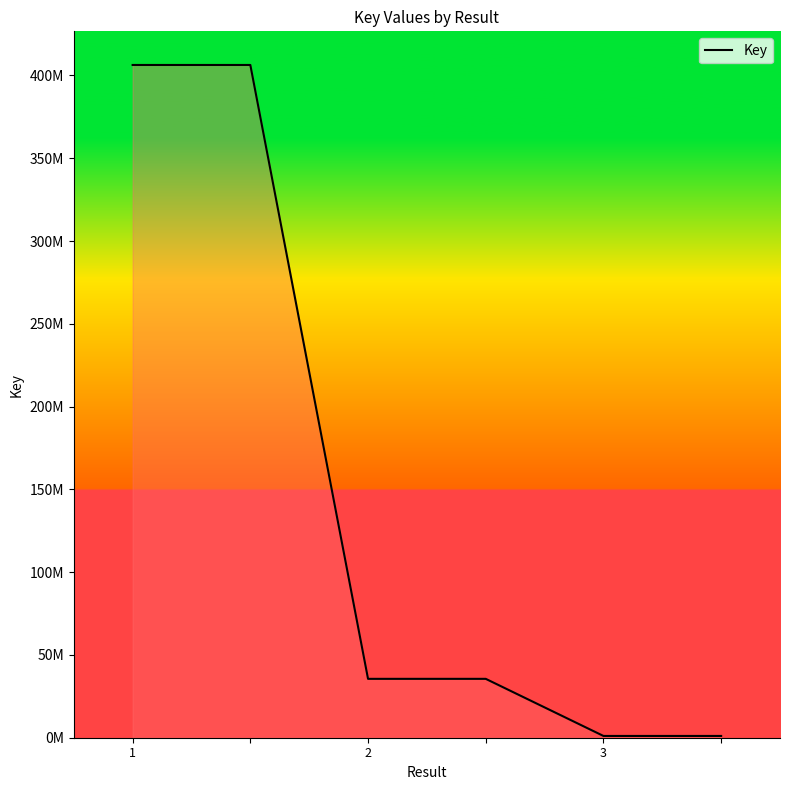

Does the chart have visible grid lines?

No